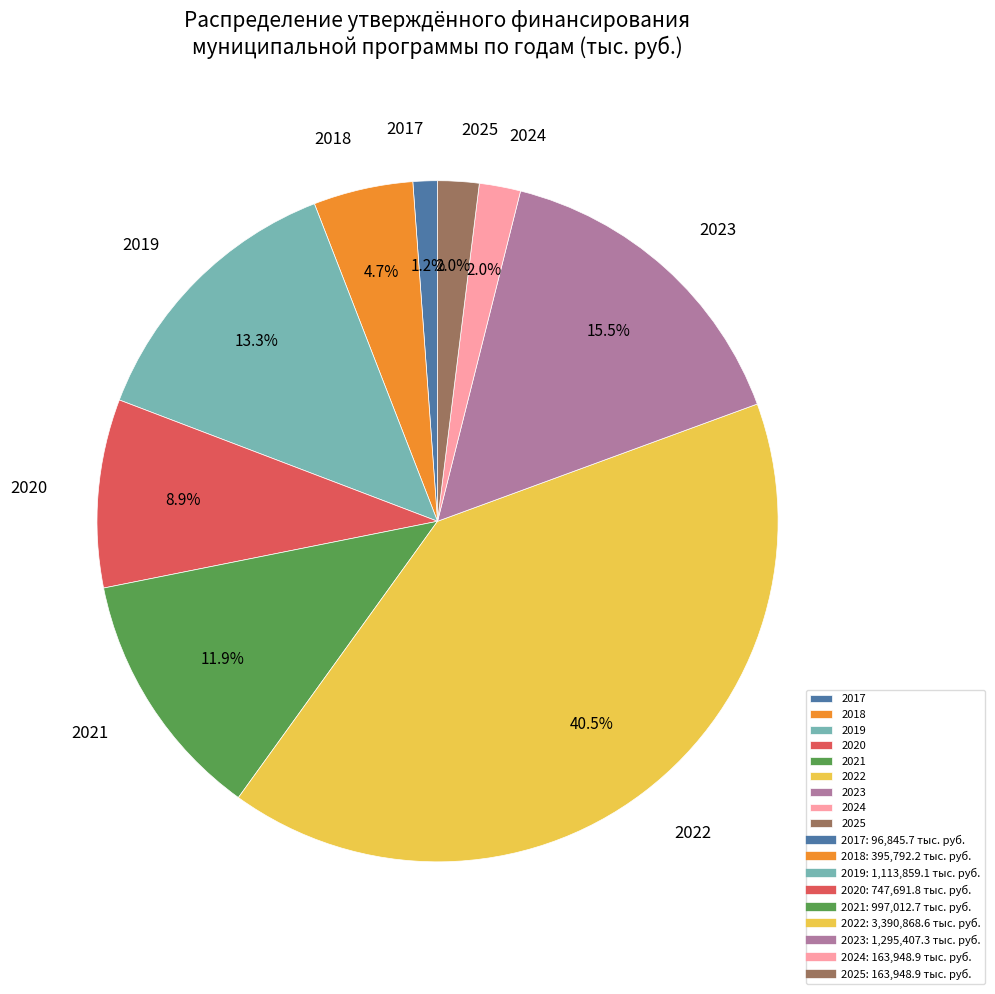

Count the number of slices in the pie.

9